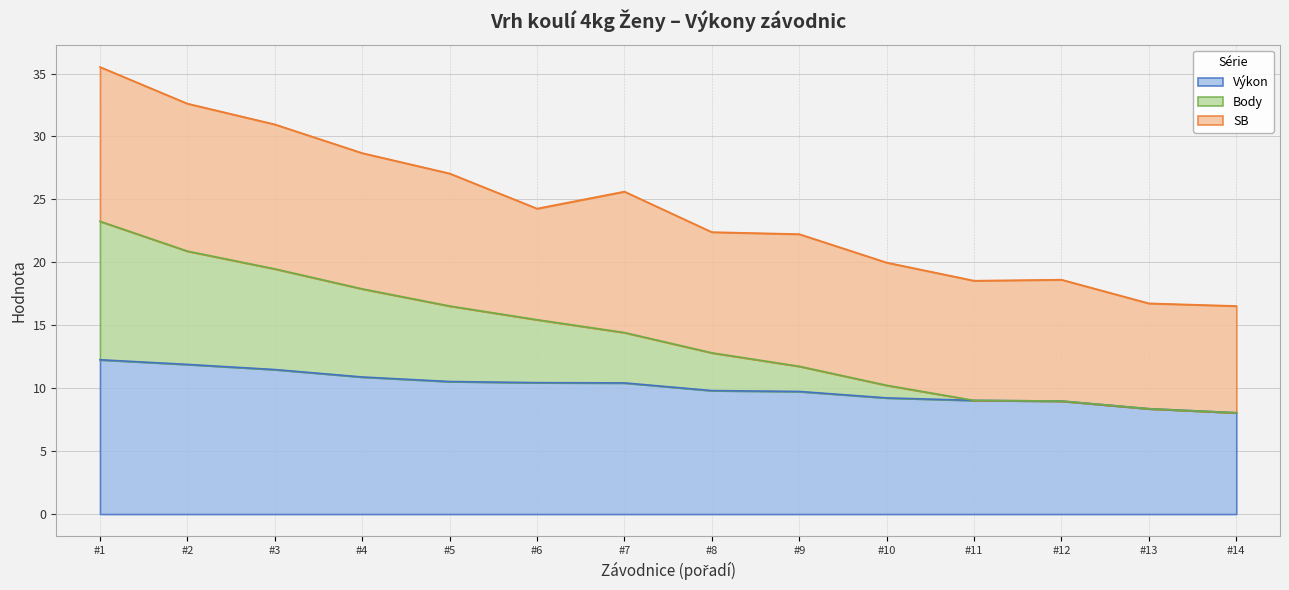

At which category is the sum across all series the highest?

#1